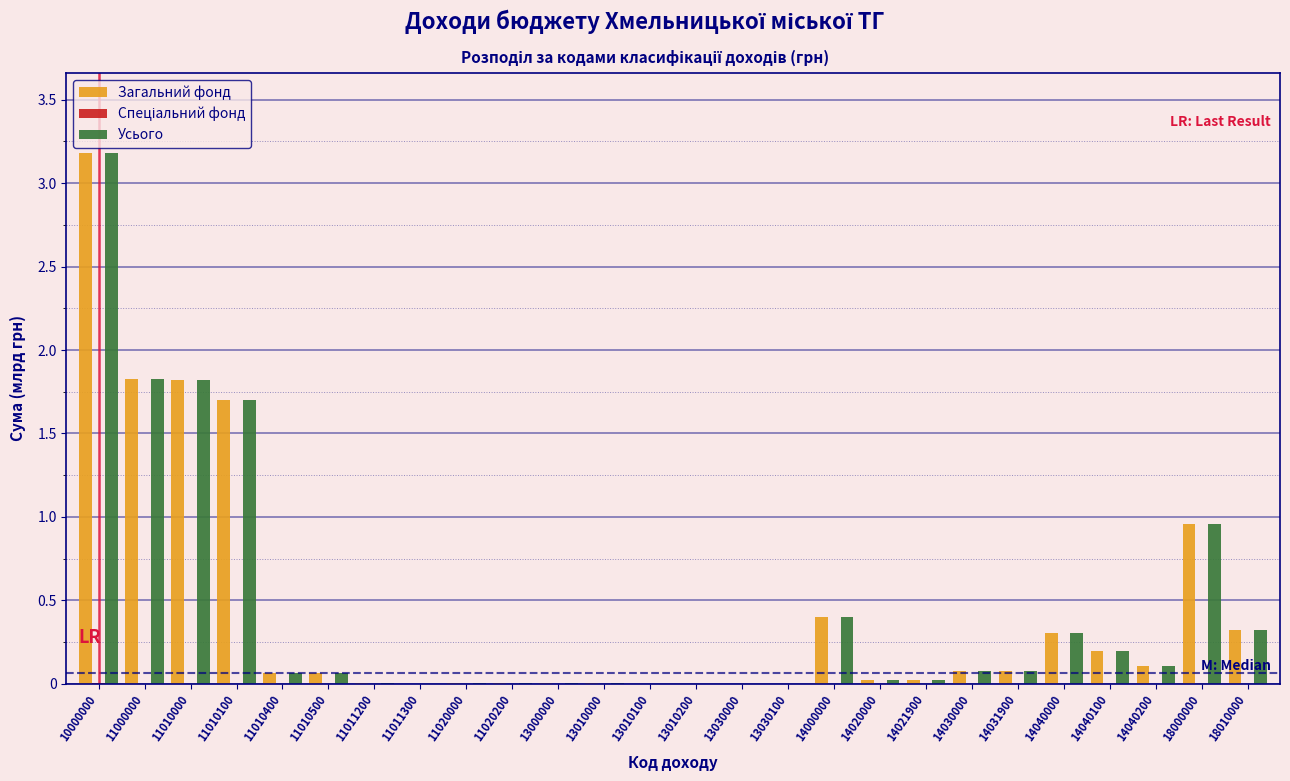

At which label is Усього closest to 1?

18000000